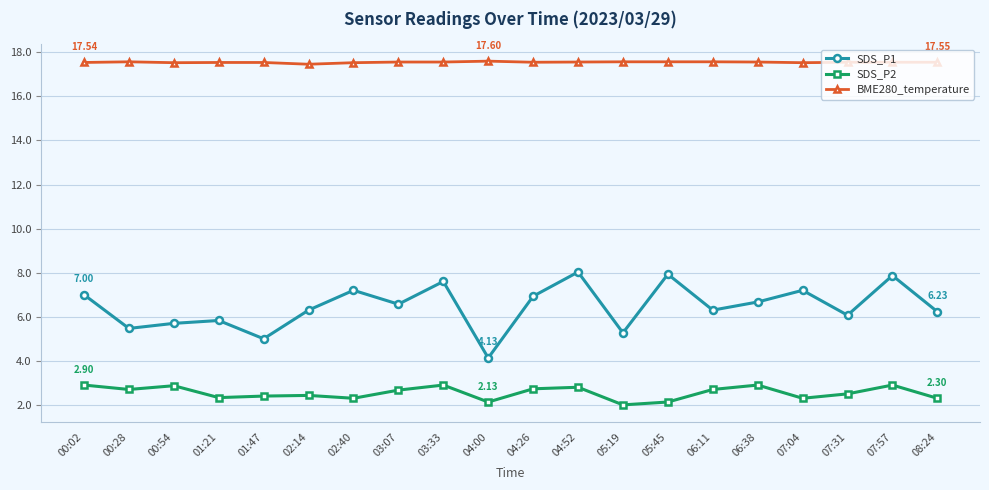

True or false: BME280_temperature has more than 0 interior local peaks.

True